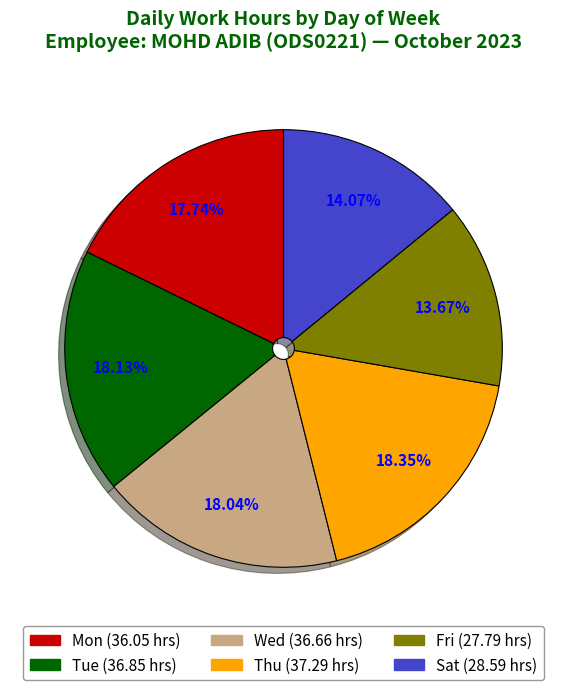

Does any single category account for the majority?

No